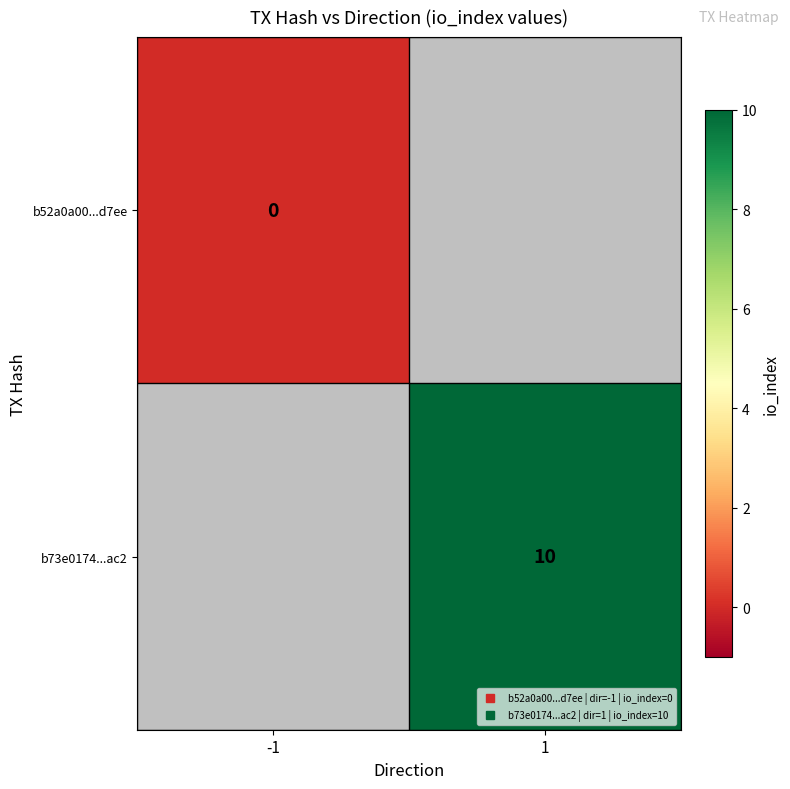

How many data points does each series have?

2